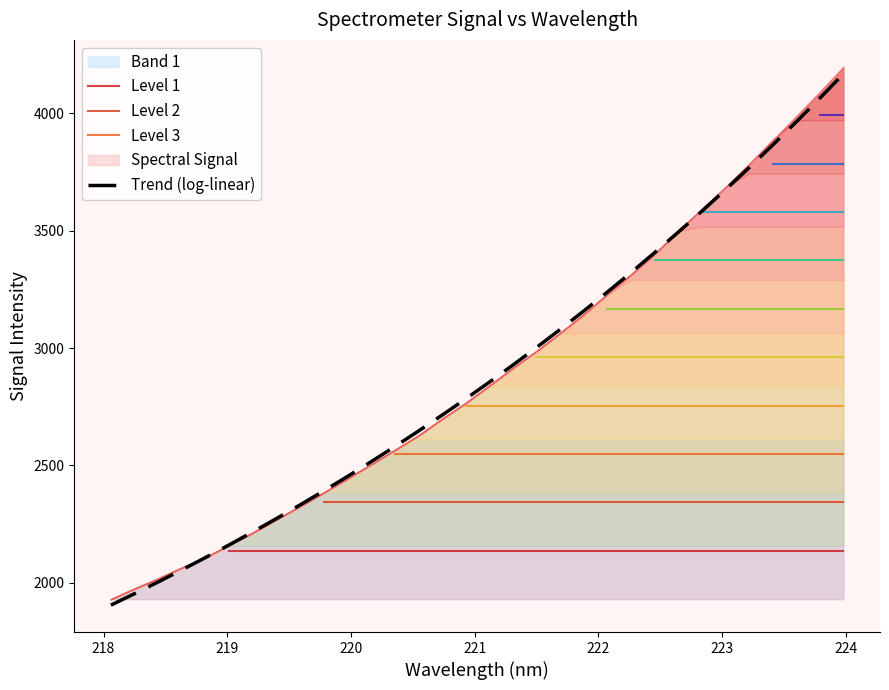

How many categories are shown in the chart?

32